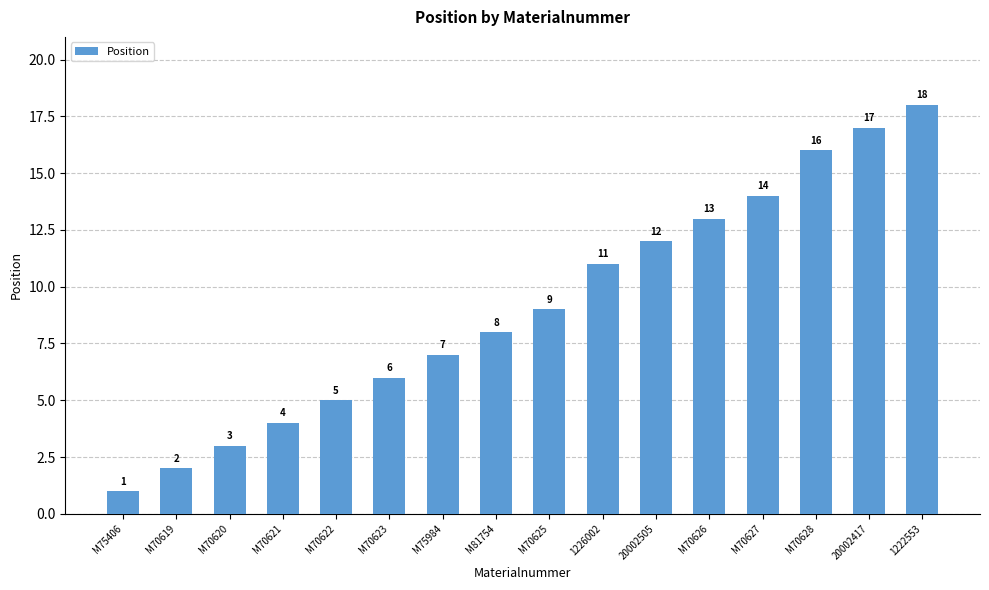

What is the difference between the values at M70622 and M70619?

3